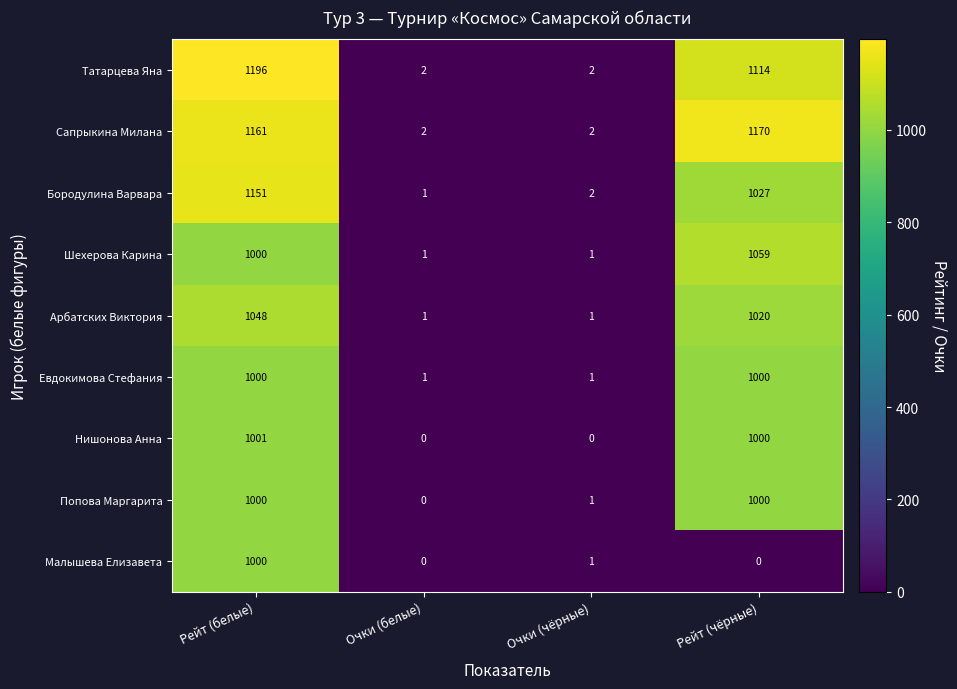

Which series has the widest spread of values?

Татарцева Яна